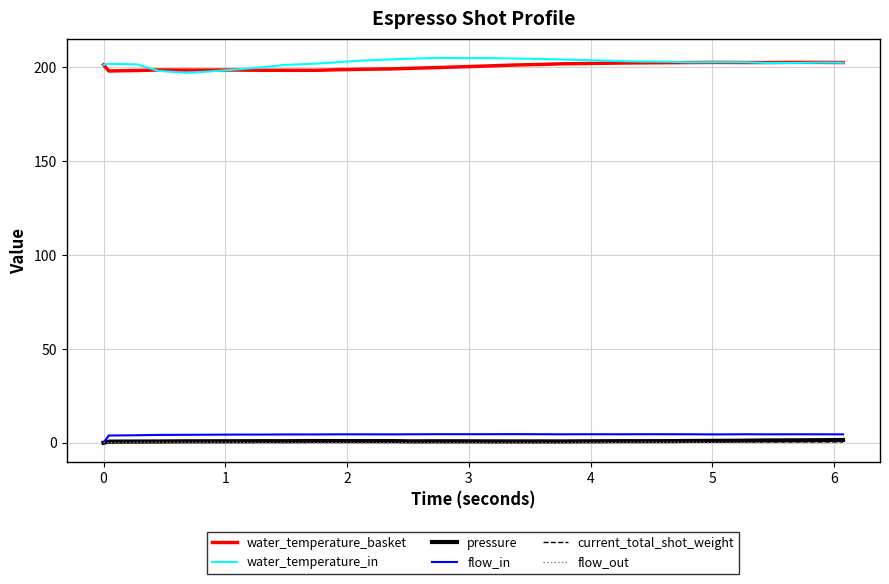

True or false: flow_in and water_temperature_in cross at least once.

False